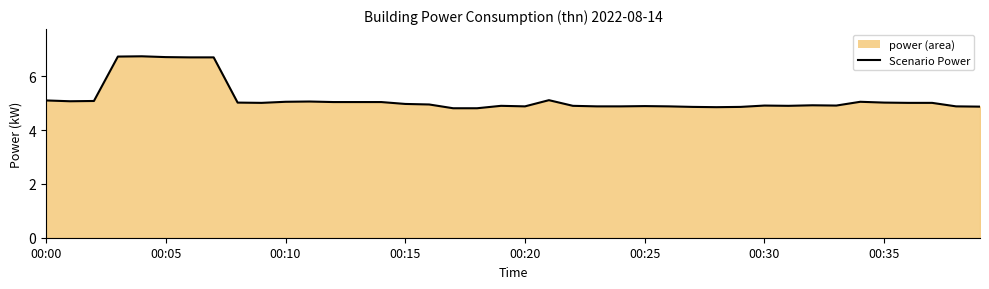

Is it true that the value at 14 is 5.0?

True